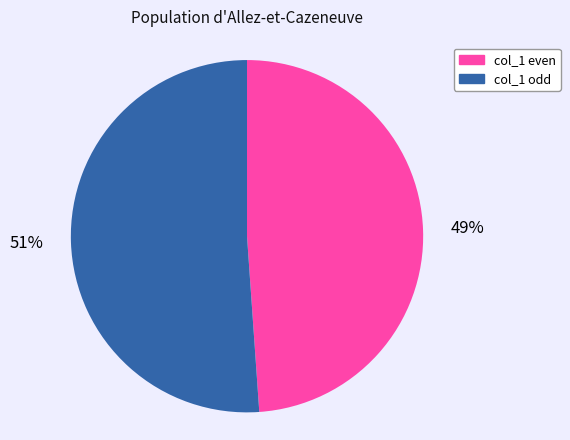

Does any single category account for the majority?

Yes